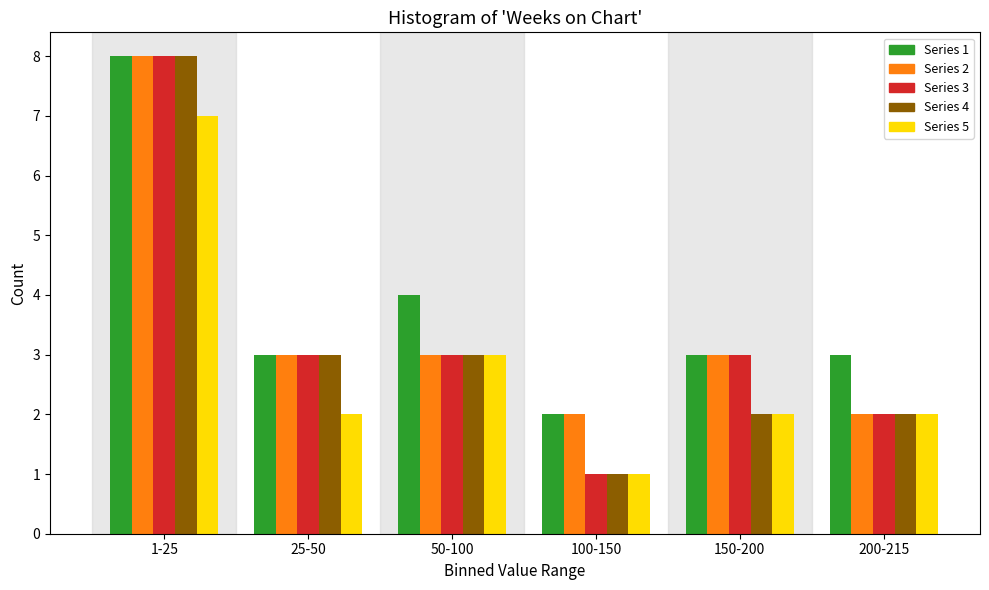

Reading left to right, list all the values displayed in this chart.

Series 1: 8	3	4	2	3	3
Series 2: 8	3	3	2	3	2
Series 3: 8	3	3	1	3	2
Series 4: 8	3	3	1	2	2
Series 5: 7	2	3	1	2	2